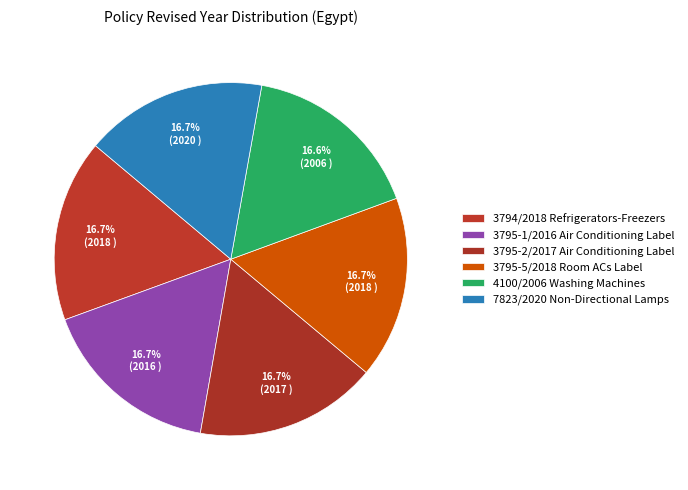

How many slices are in this pie chart?

6